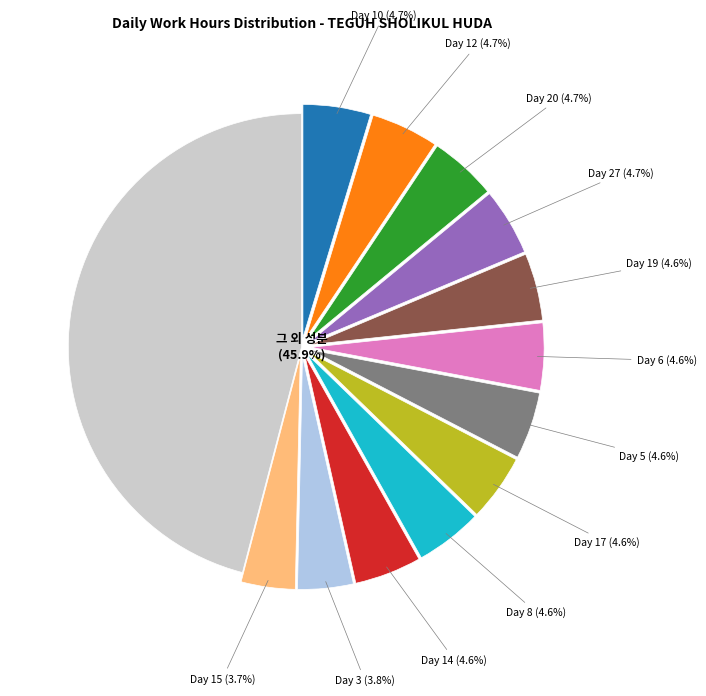

Is the sum of Day 14 and Day 27 greater than half?

No